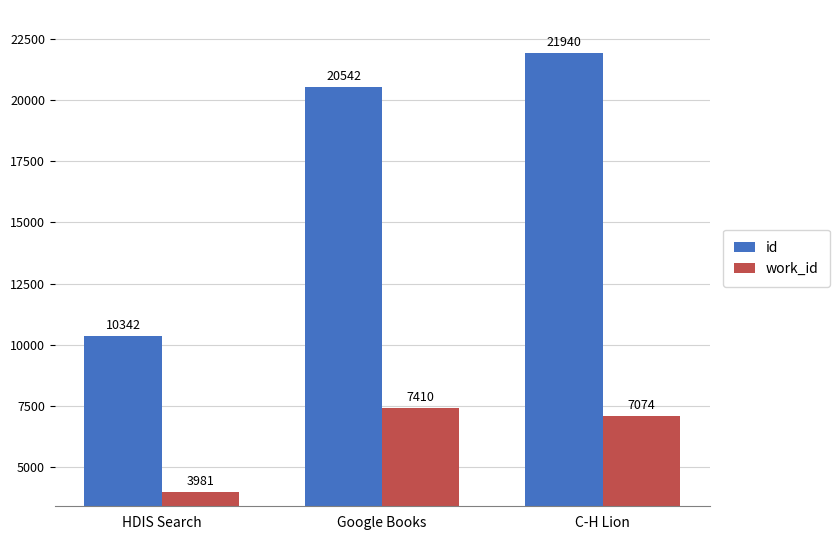

What is the difference between the maximum and minimum values in the work_id series?

3429.0